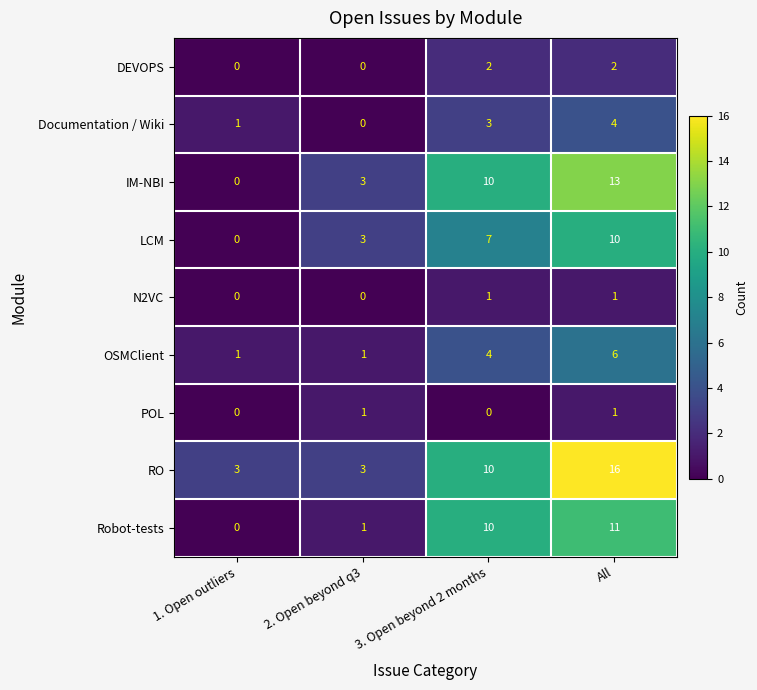

What is the spread (max minus min) of values at All?

15